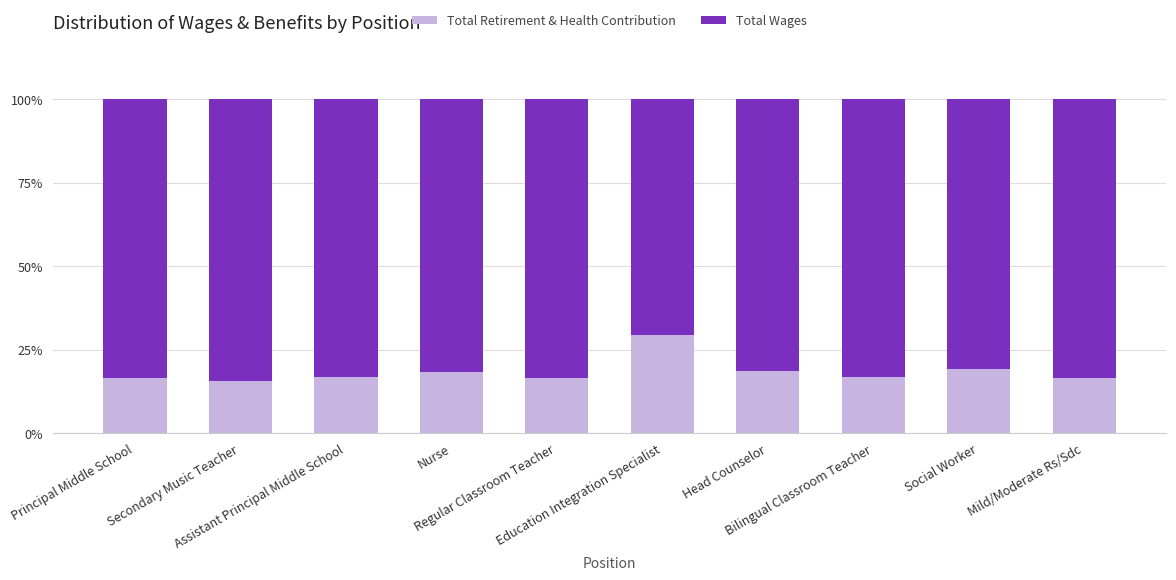

What is the value of the Total Retirement & Health Contribution bar at the 10th from the left?

16.5